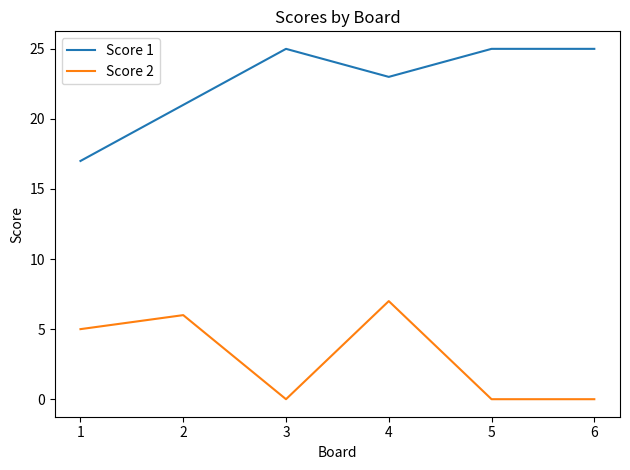

Where is the first local maximum for Score 1?

3